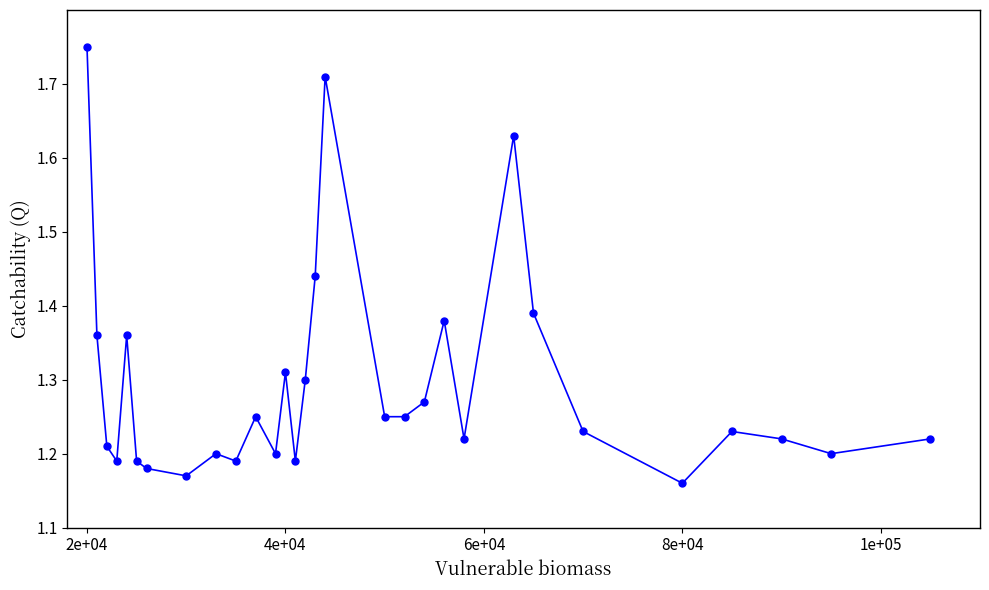

How many values are between 1 and 2?

30